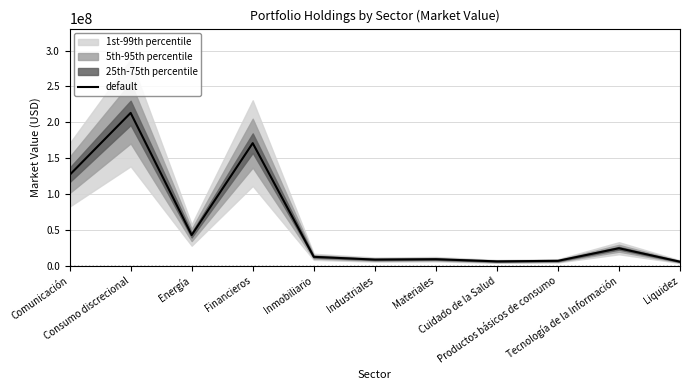

What is the label of the 5th point from the left?

Inmobiliario